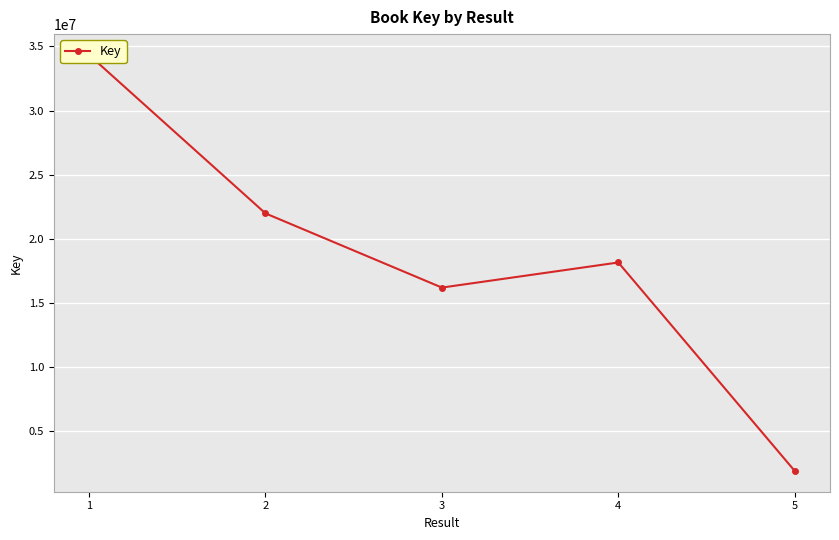

List the labels in order of value, largest first.

1, 2, 4, 3, 5